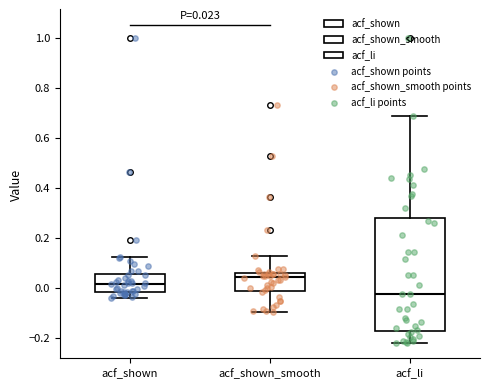

Which box is the tallest, from its lower edge to its upper edge?

acf_li